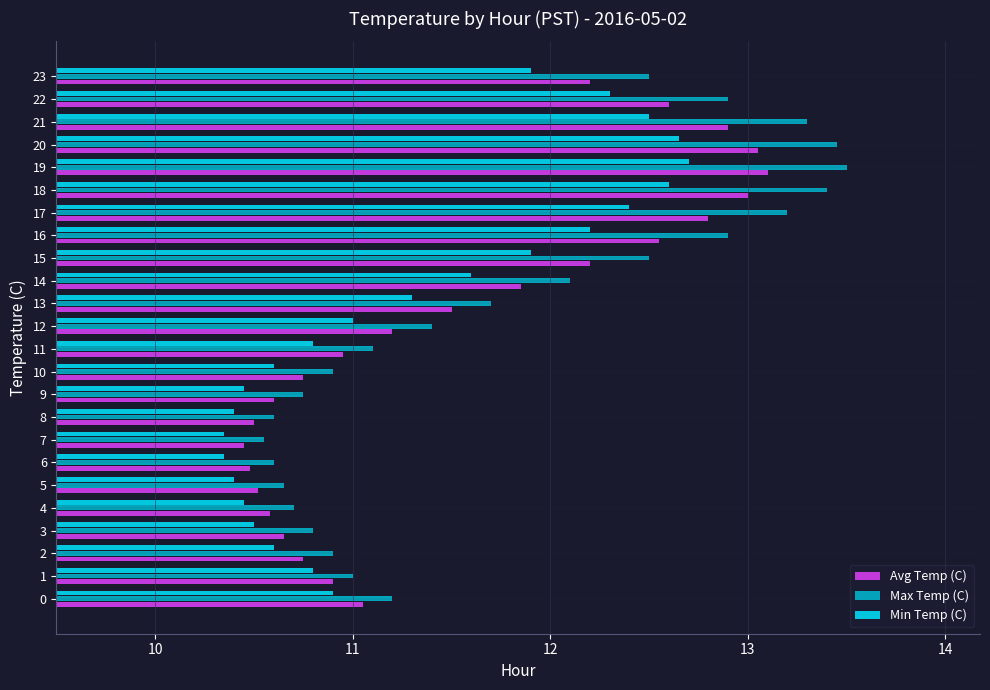

What is the difference between the Max Temp (C) values at 11 and 14?

1.0